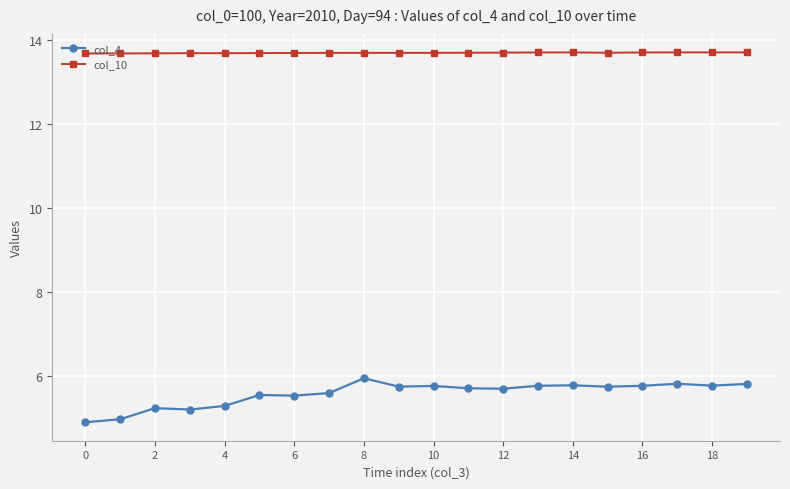

What is the difference between the second highest and second lowest values in the col_4 series?

0.8